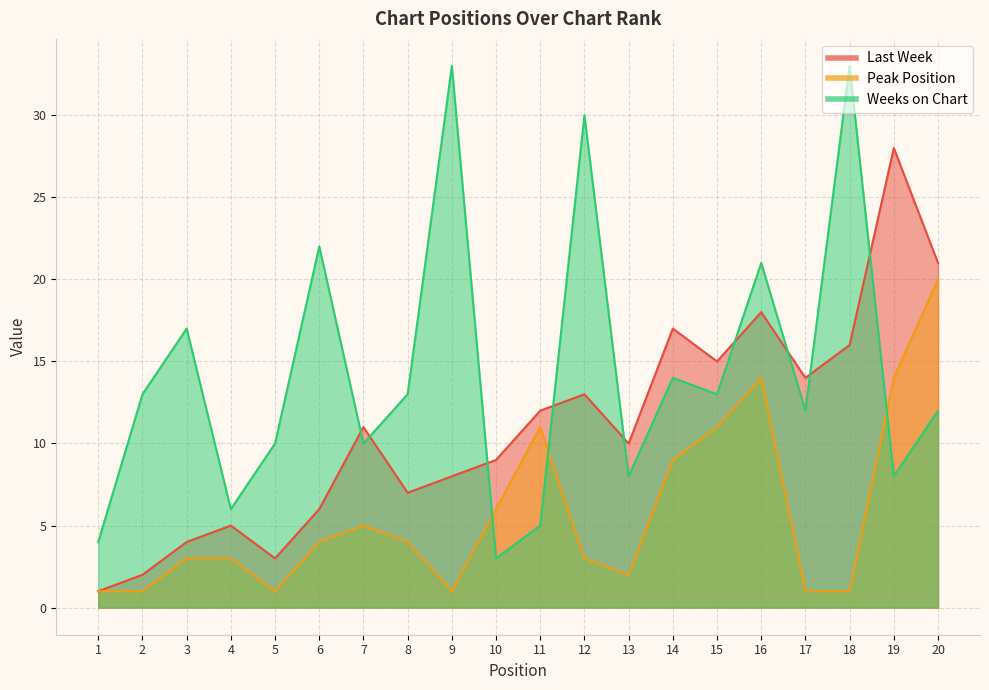

At how many categories does at least one series exceed 17?

7